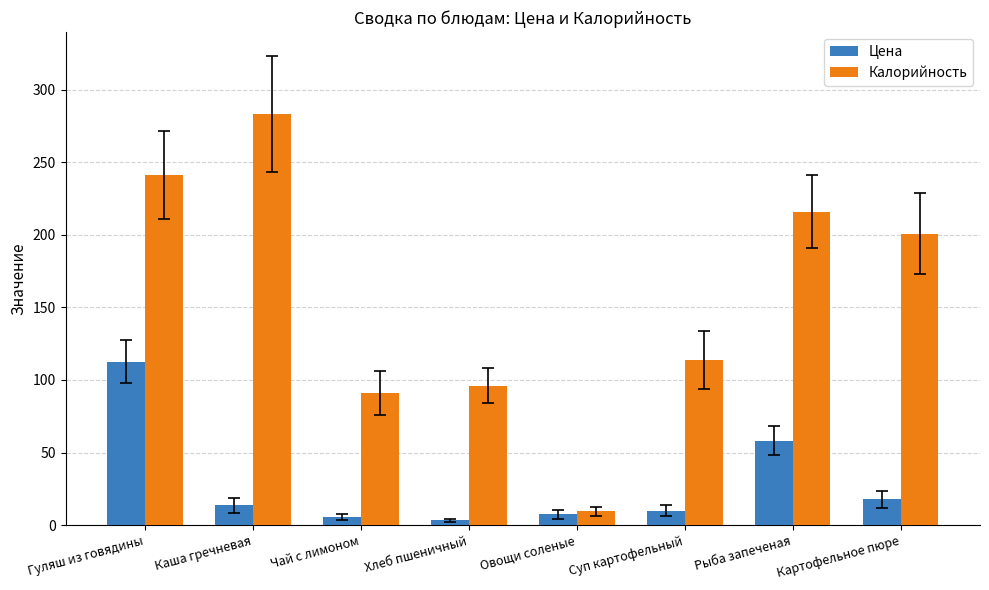

What are all the series names shown in the legend?

Цена, Калорийность